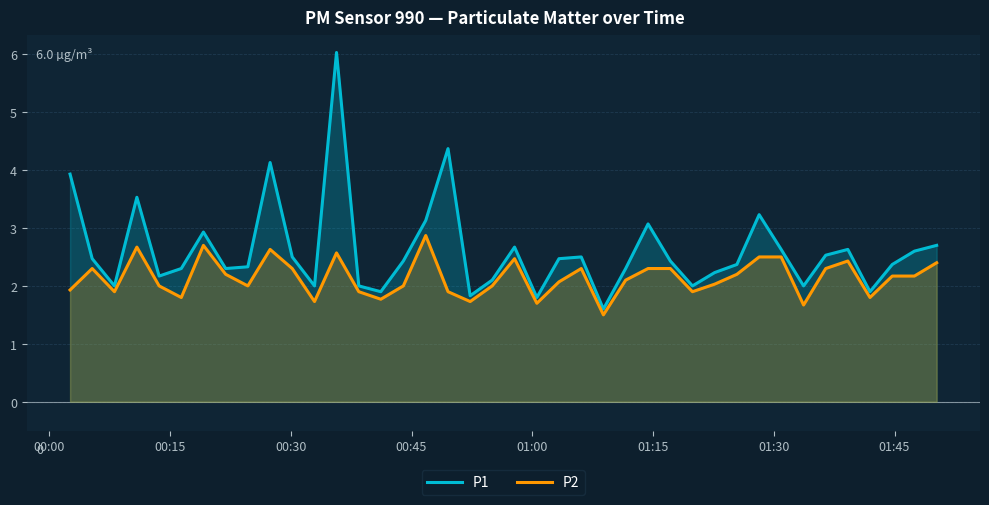

What is the difference between the maximum and minimum values in the P1 series?

4.4